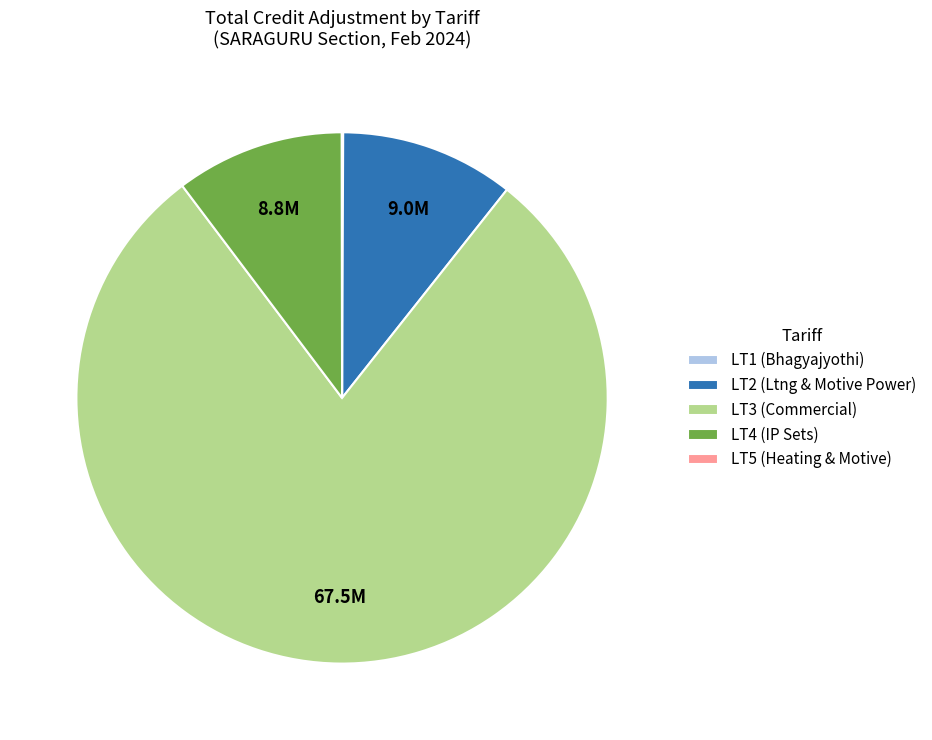

The LT2 (Ltng & Motive Power) slice represents 11% of the pie. True or false?

True